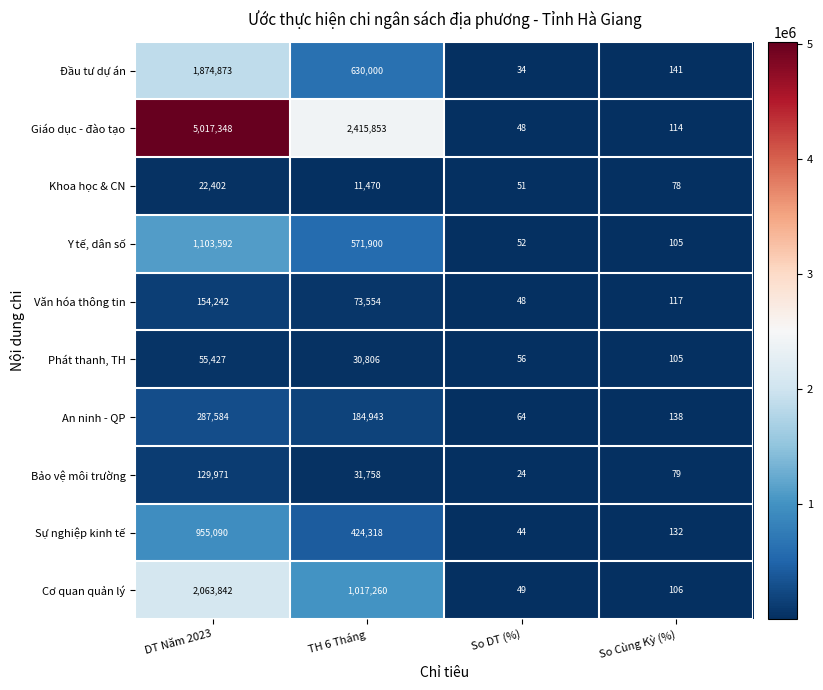

At which label does Giáo dục - đào tạo reach its peak?

DT Năm 2023